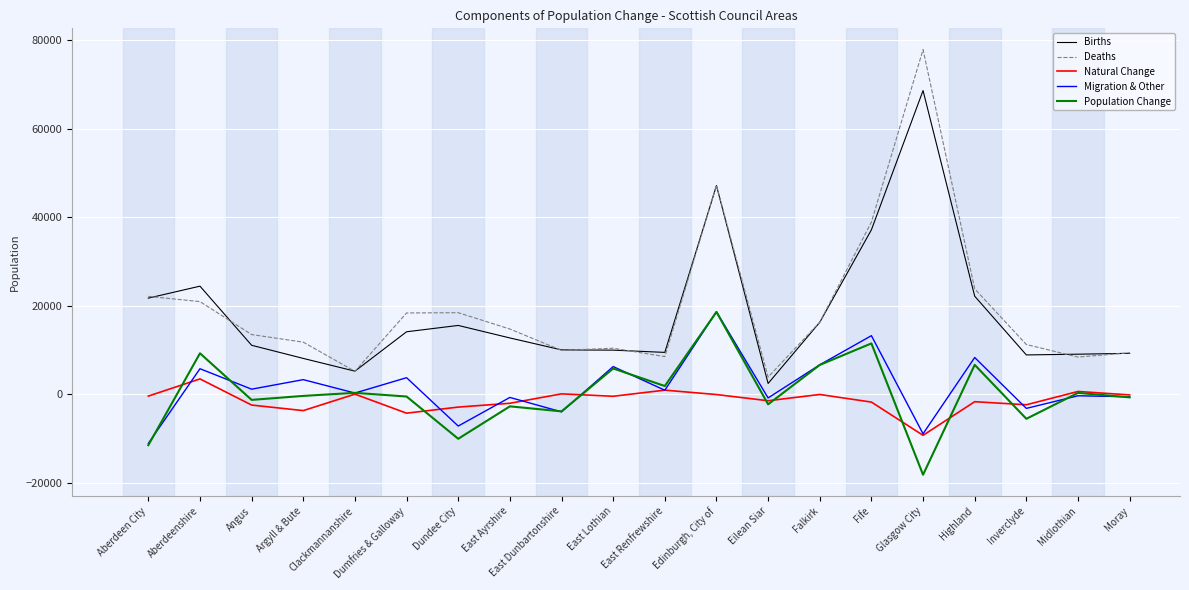

The value of Deaths at Glasgow City is 77829. True or false?

True